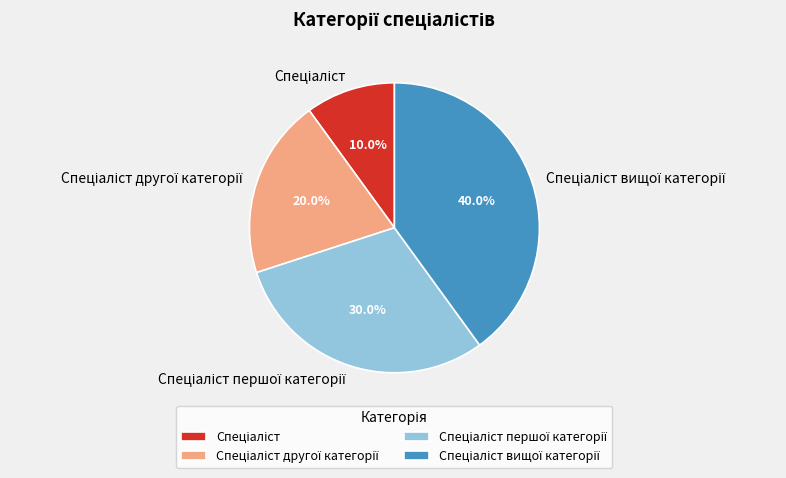

To the nearest percent, what is the average slice percentage?

25%